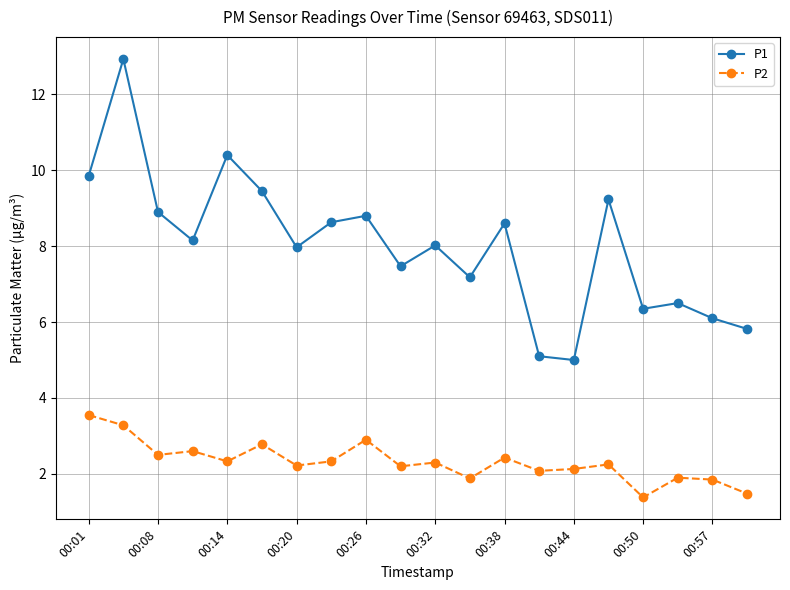

Which series has the widest spread of values?

P1